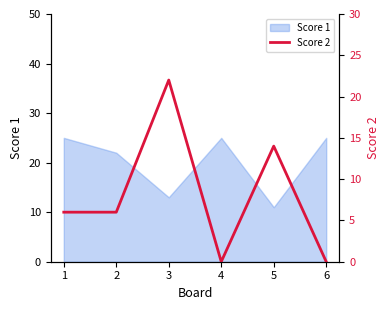

Is it true that Score 1 equals 41 at 4?

False